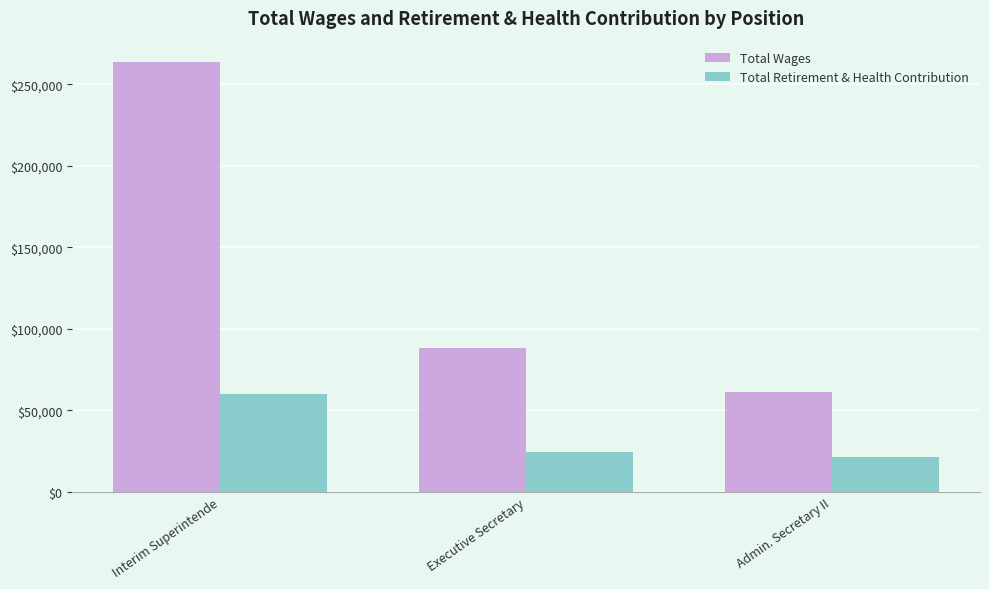

Is it true that Total Wages equals 147369 at Executive Secretary?

False